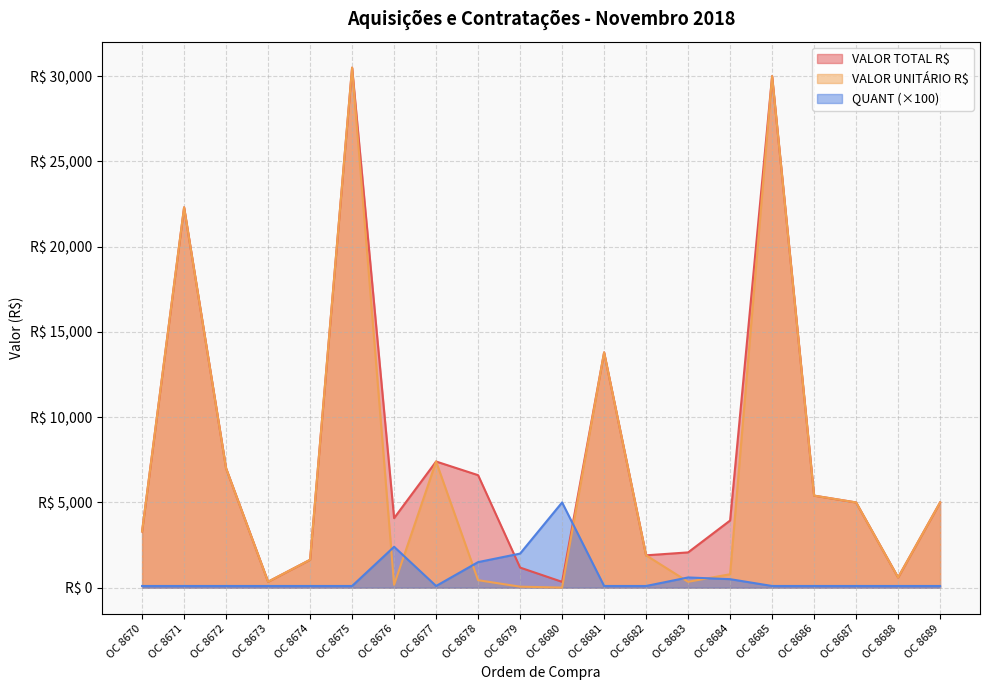

At which category does QUANT reach its first local peak?

OC 8676